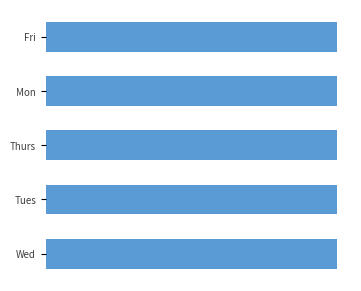

What is the value of the Period bar at the 1st from the left?

5